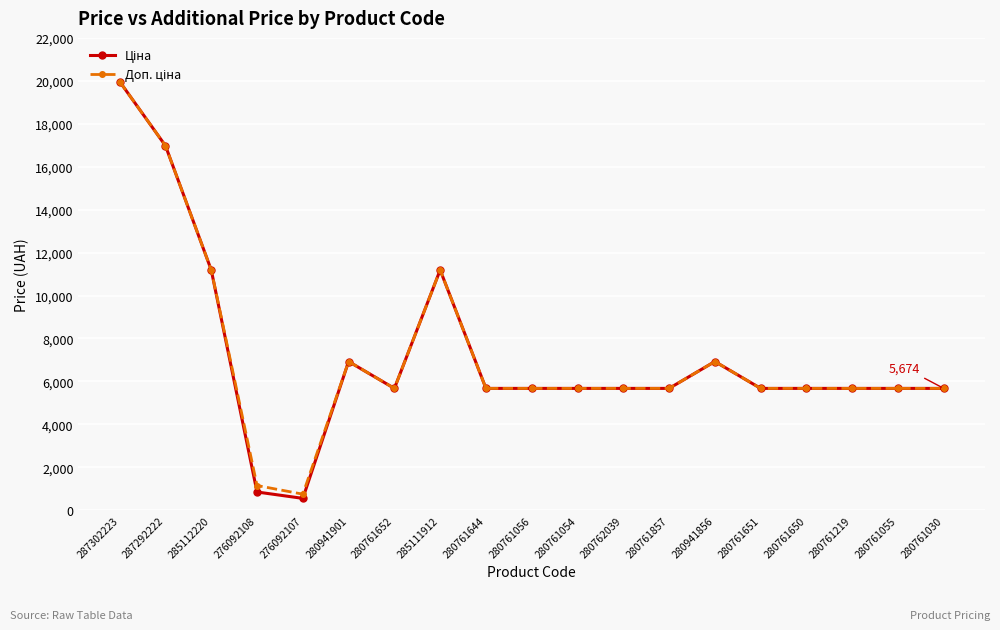

How many lines are shown in the chart?

2